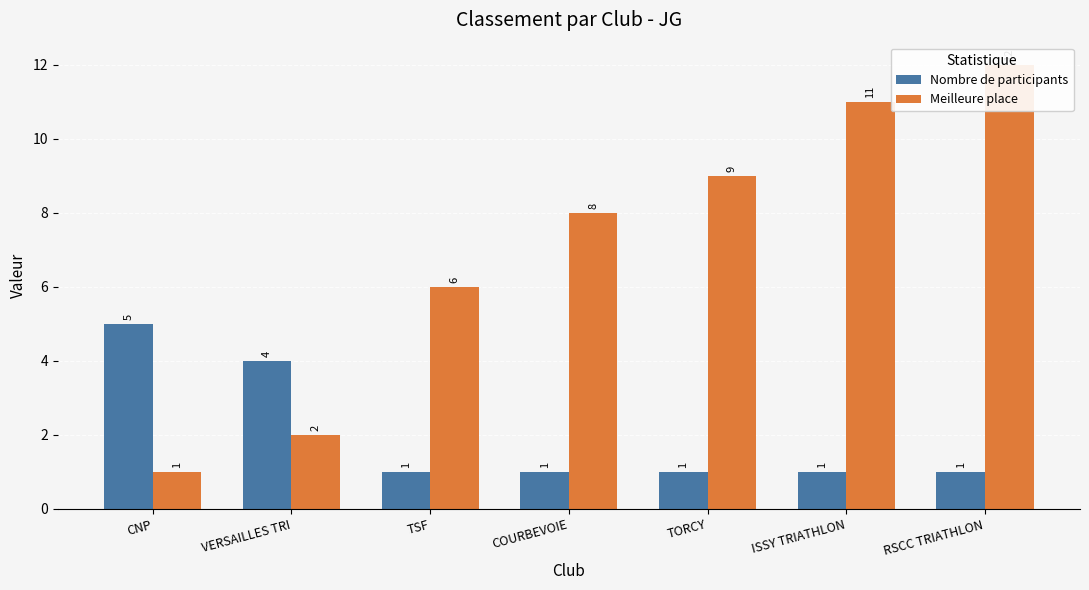

How many groups of bars are there?

7